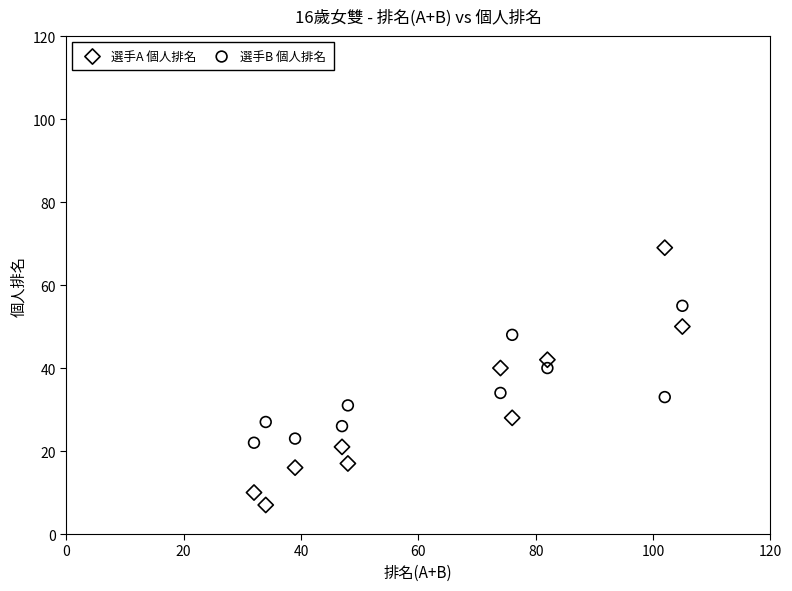

Which series reaches the minimum Y coordinate?

選手A 個人排名